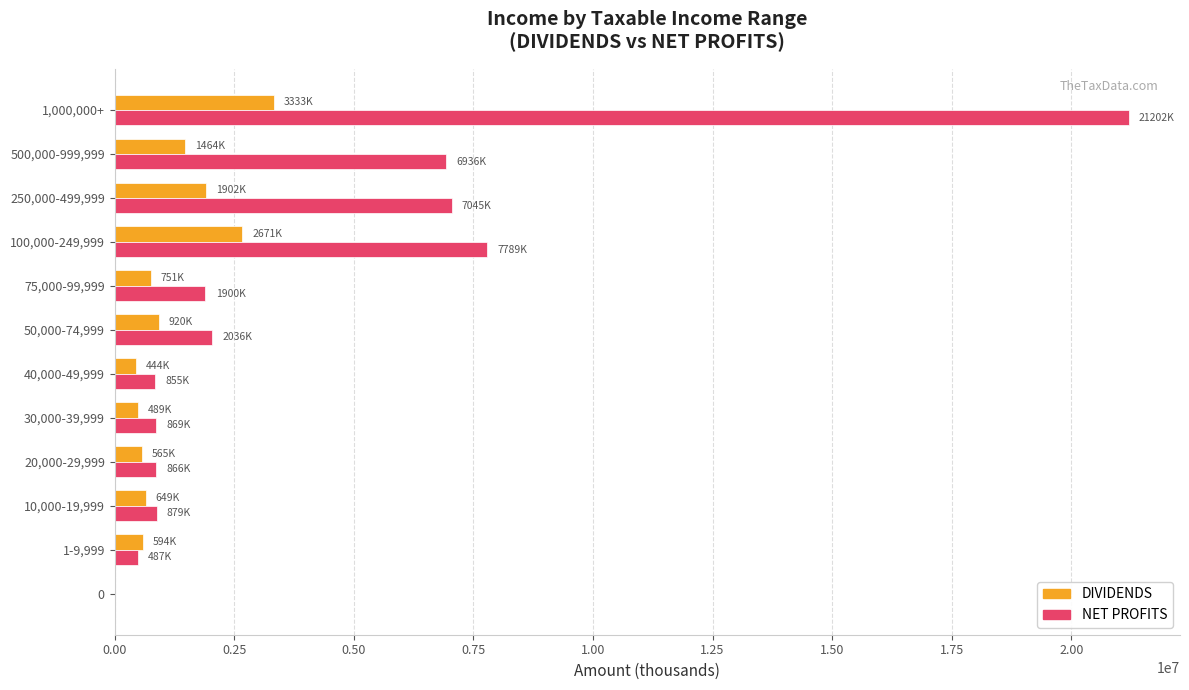

What is the highest value of the NET PROFITS series?

21201557.1